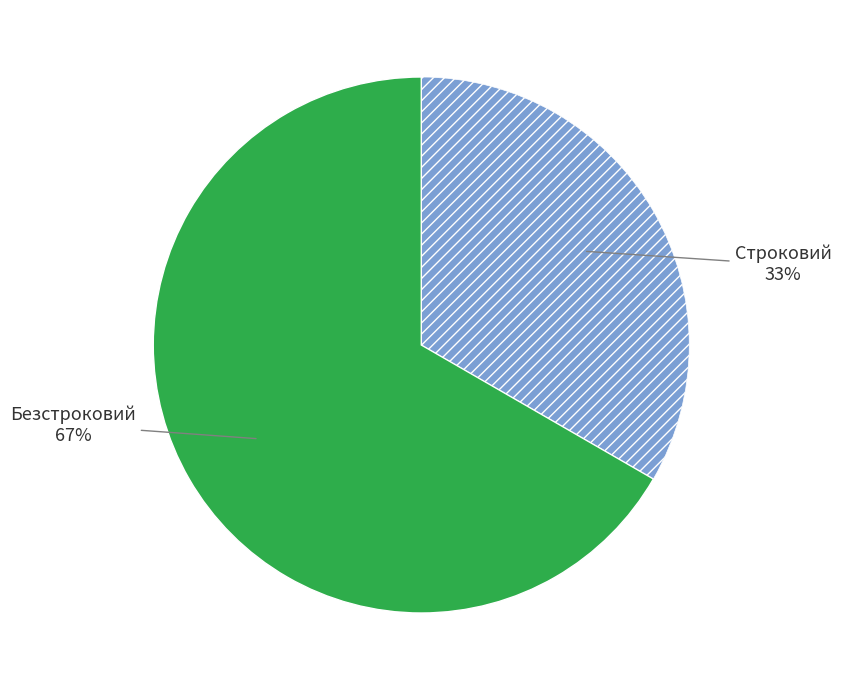

To the nearest percent, what is the average slice percentage?

50%